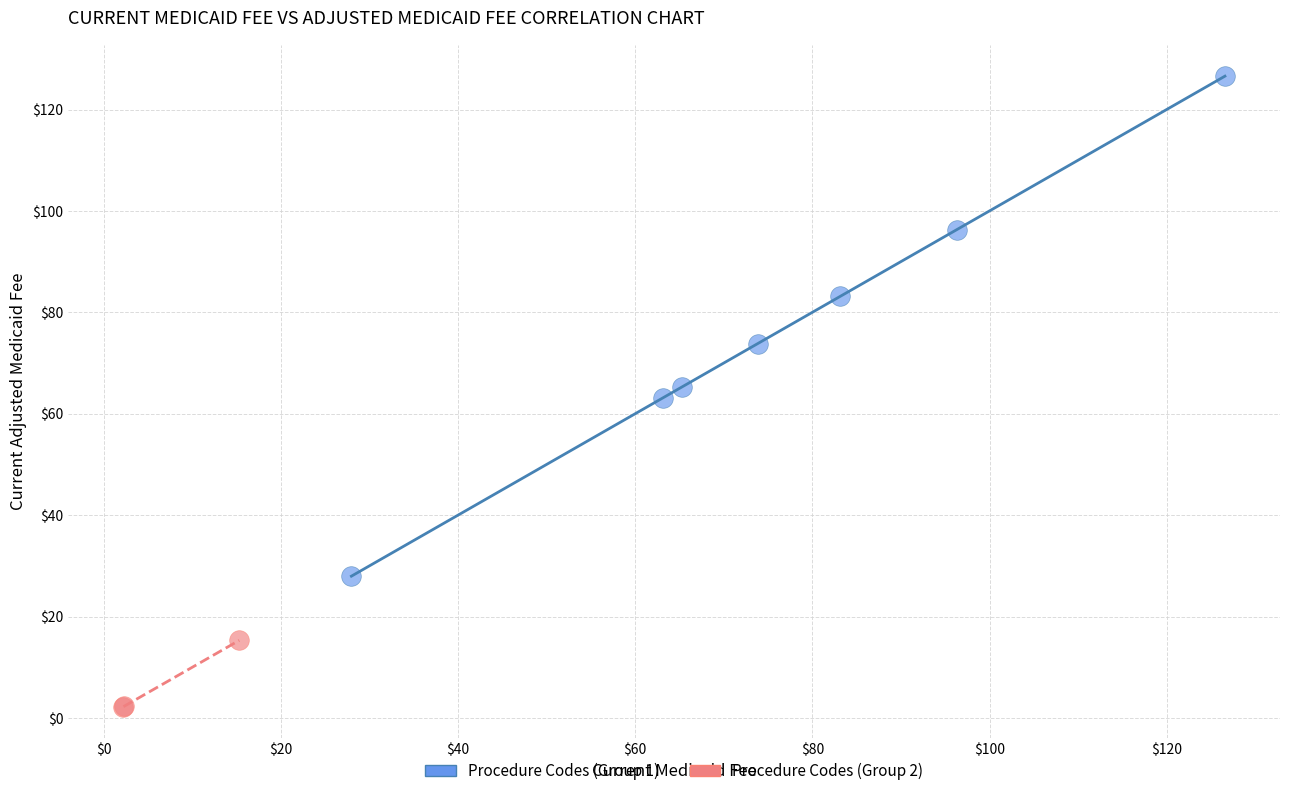

Which series reaches the minimum Y coordinate?

Procedure Codes (Group 2)